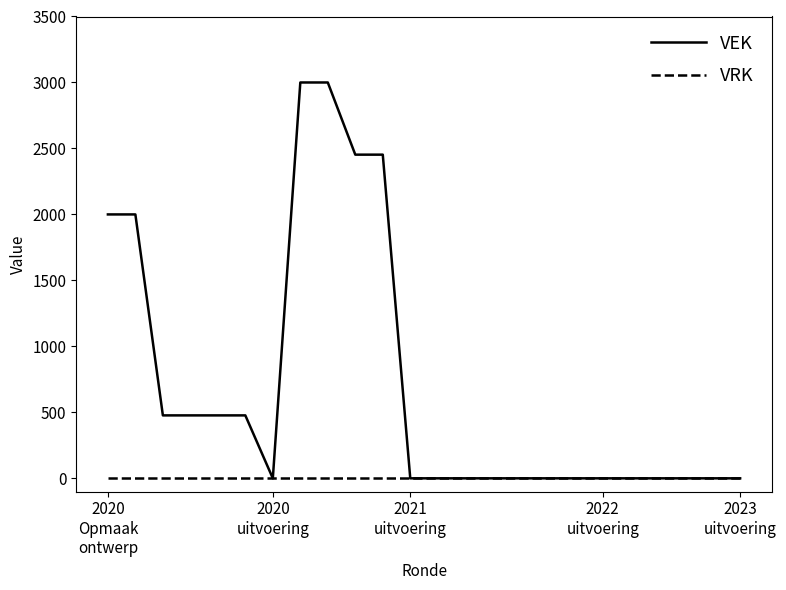

What is the maximum value shown in the chart?

3000